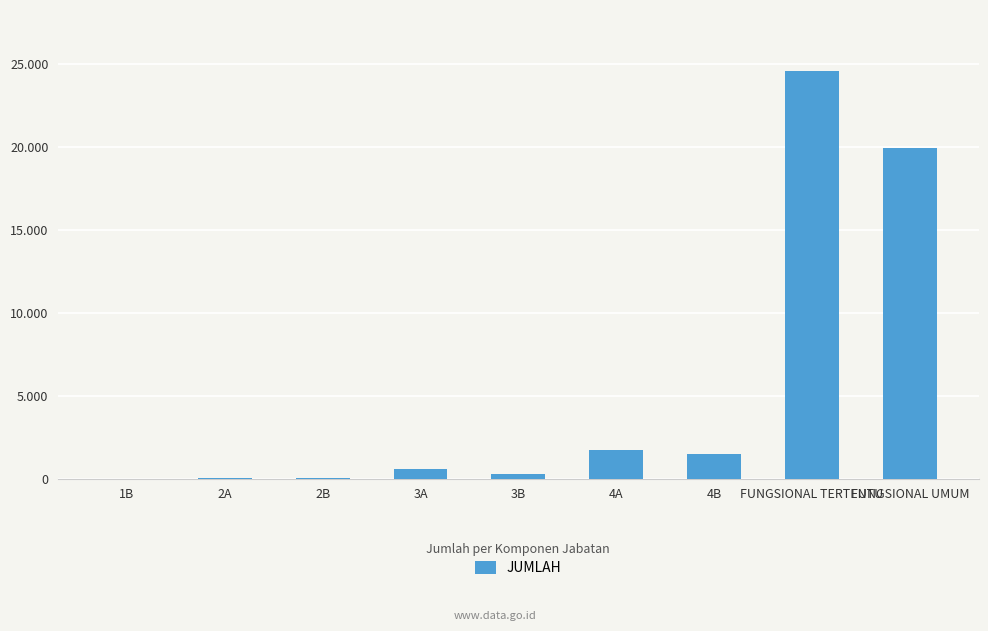

What is the smallest value displayed?

2